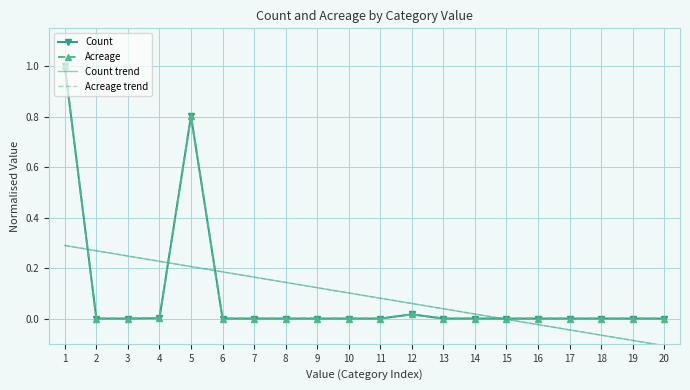

Is the value of Count trend at 6 greater than the value of Acreage at 1?

No